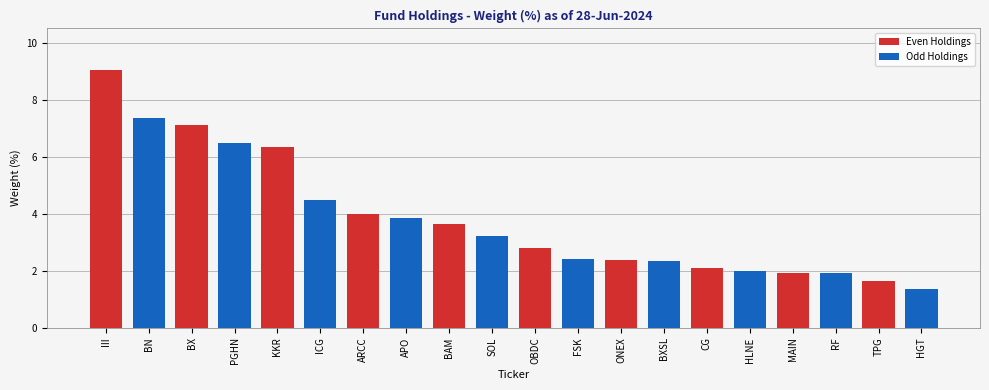

Where does the Odd Holdings series first go above 3?

III